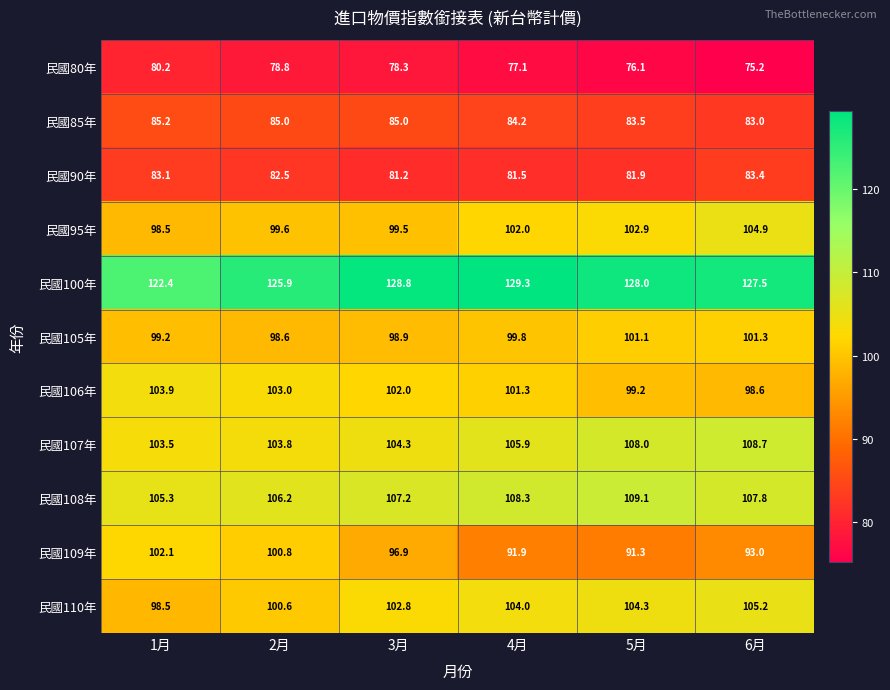

At which category is the sum across all series the highest?

6月